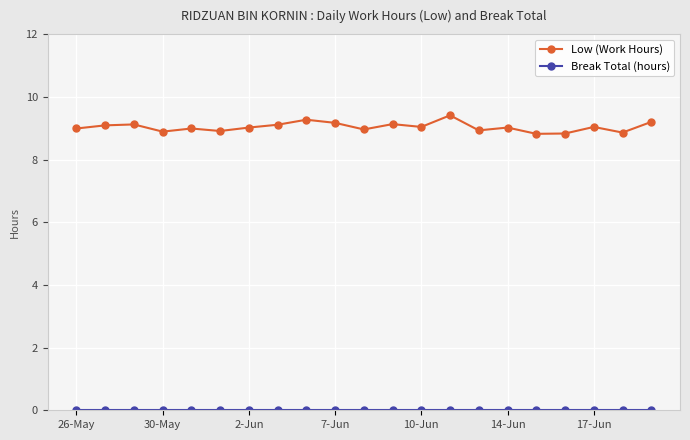

Which series has the largest range (max minus min)?

Low (Work Hours)